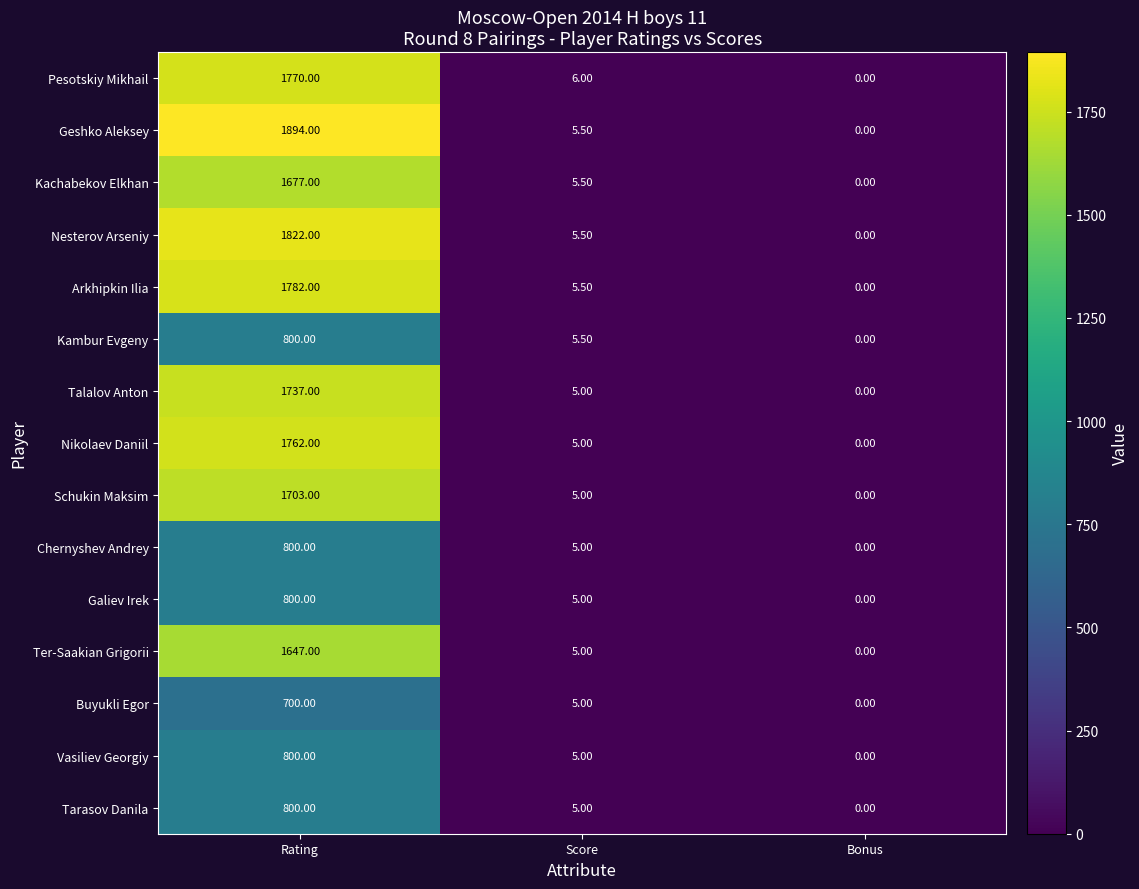

How many values in Talalov Anton are above zero?

2